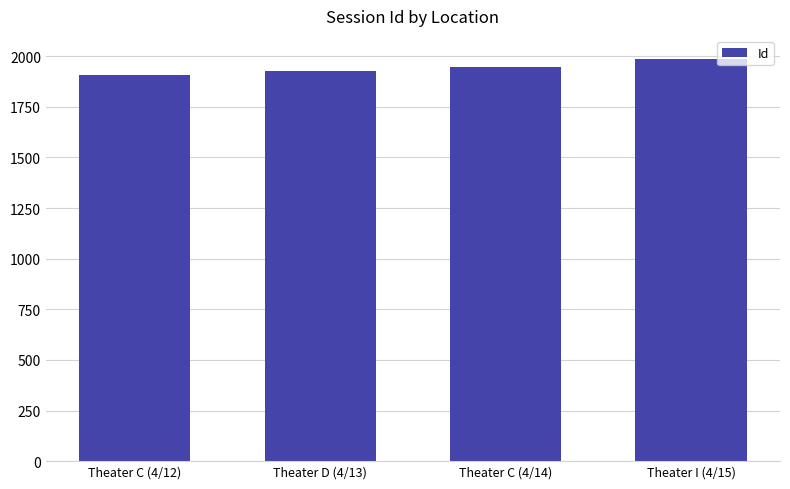

Reading left to right, transcribe all the data shown in this chart.

Theater C (4/12)=1906	Theater D (4/13)=1927	Theater C (4/14)=1946	Theater I (4/15)=1984